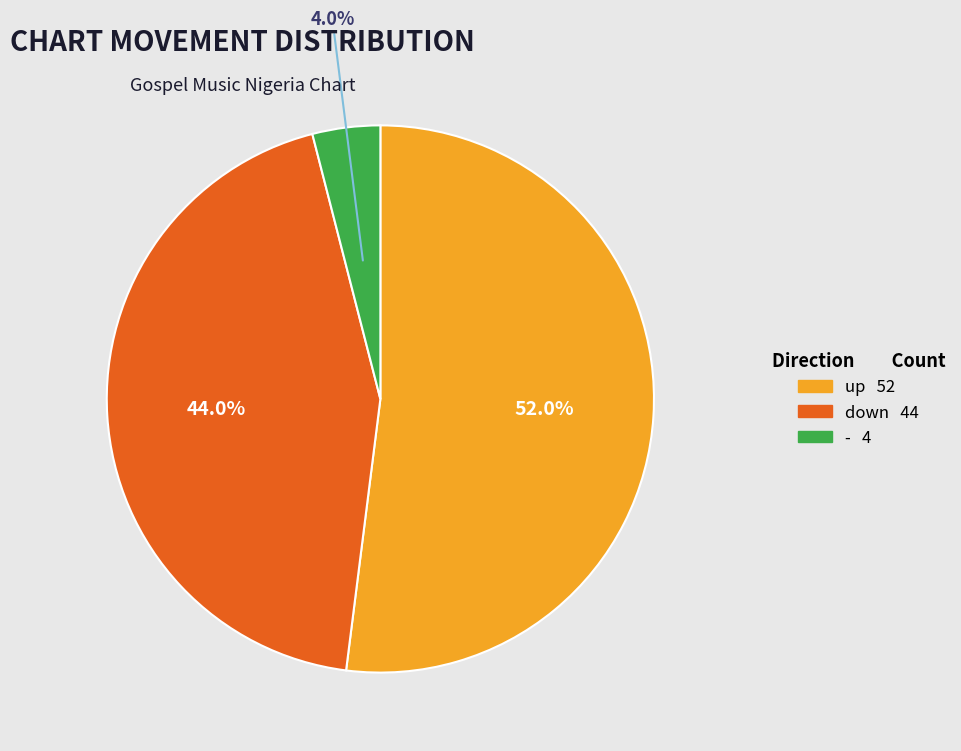

Approximately how many times larger is the value at down compared to up?

0.8